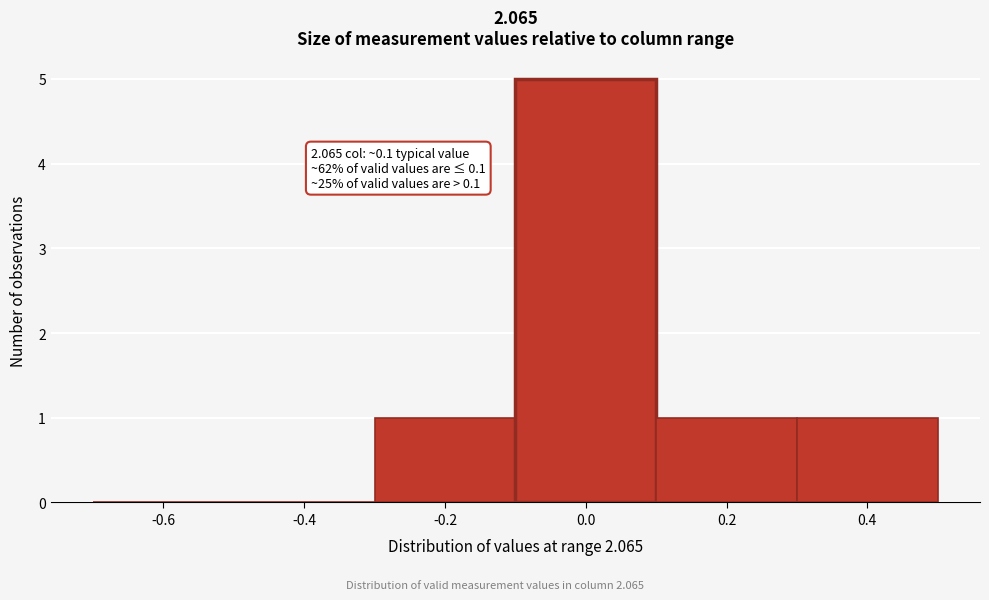

Reading right to left, transcribe all the data shown in this chart.

0.4=1	0.2=1	0.0=5	-0.2=1	-0.4=0	-0.6=0